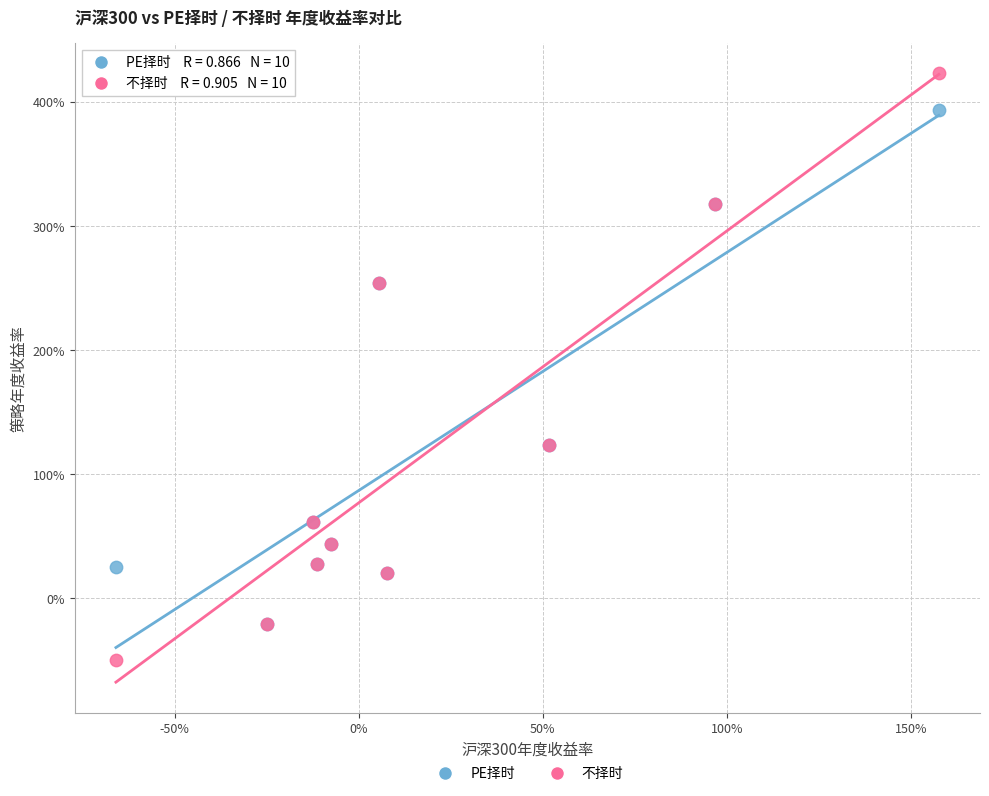

What are all the series names shown in the legend?

PE择时, 不择时